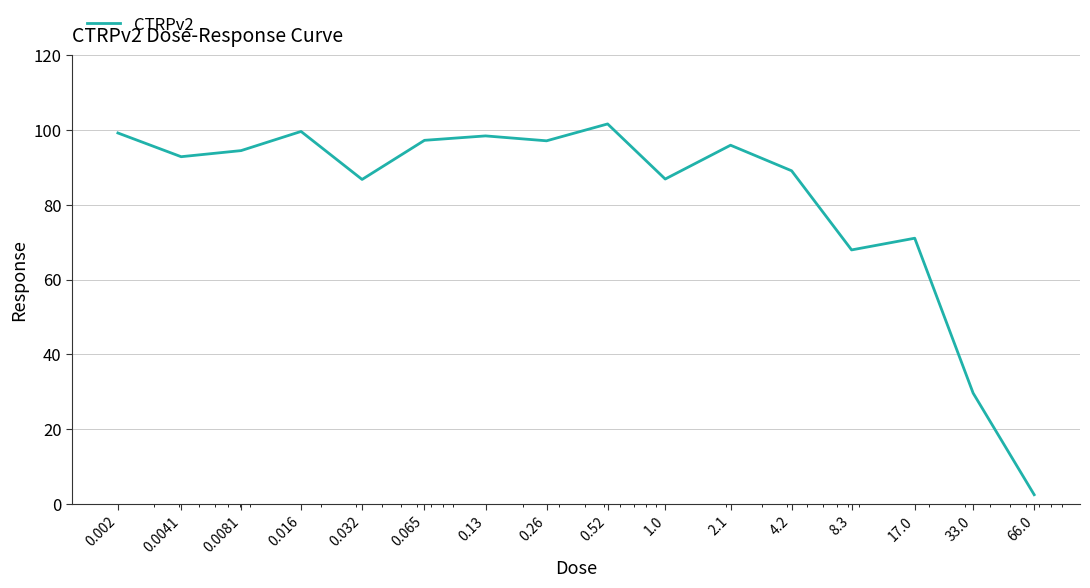

What is the sum of all values?

1310.1